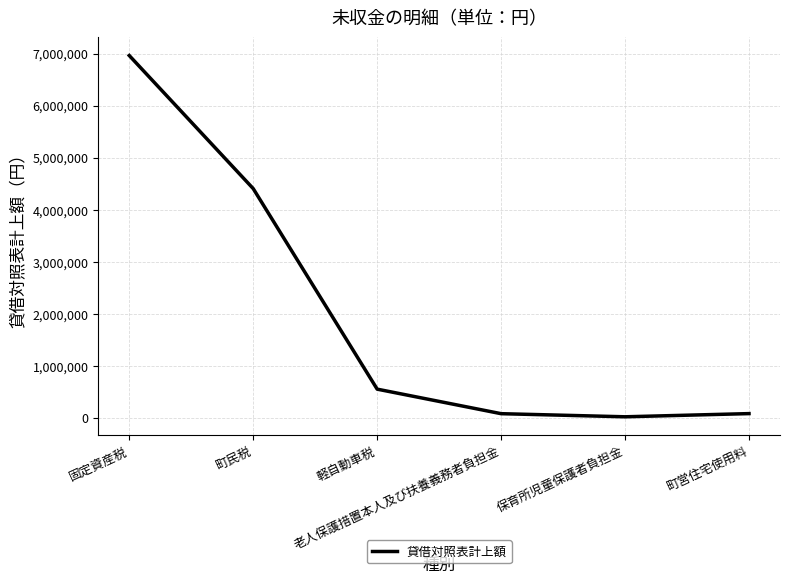

True or false: the data has more than 2 interior local peaks.

False